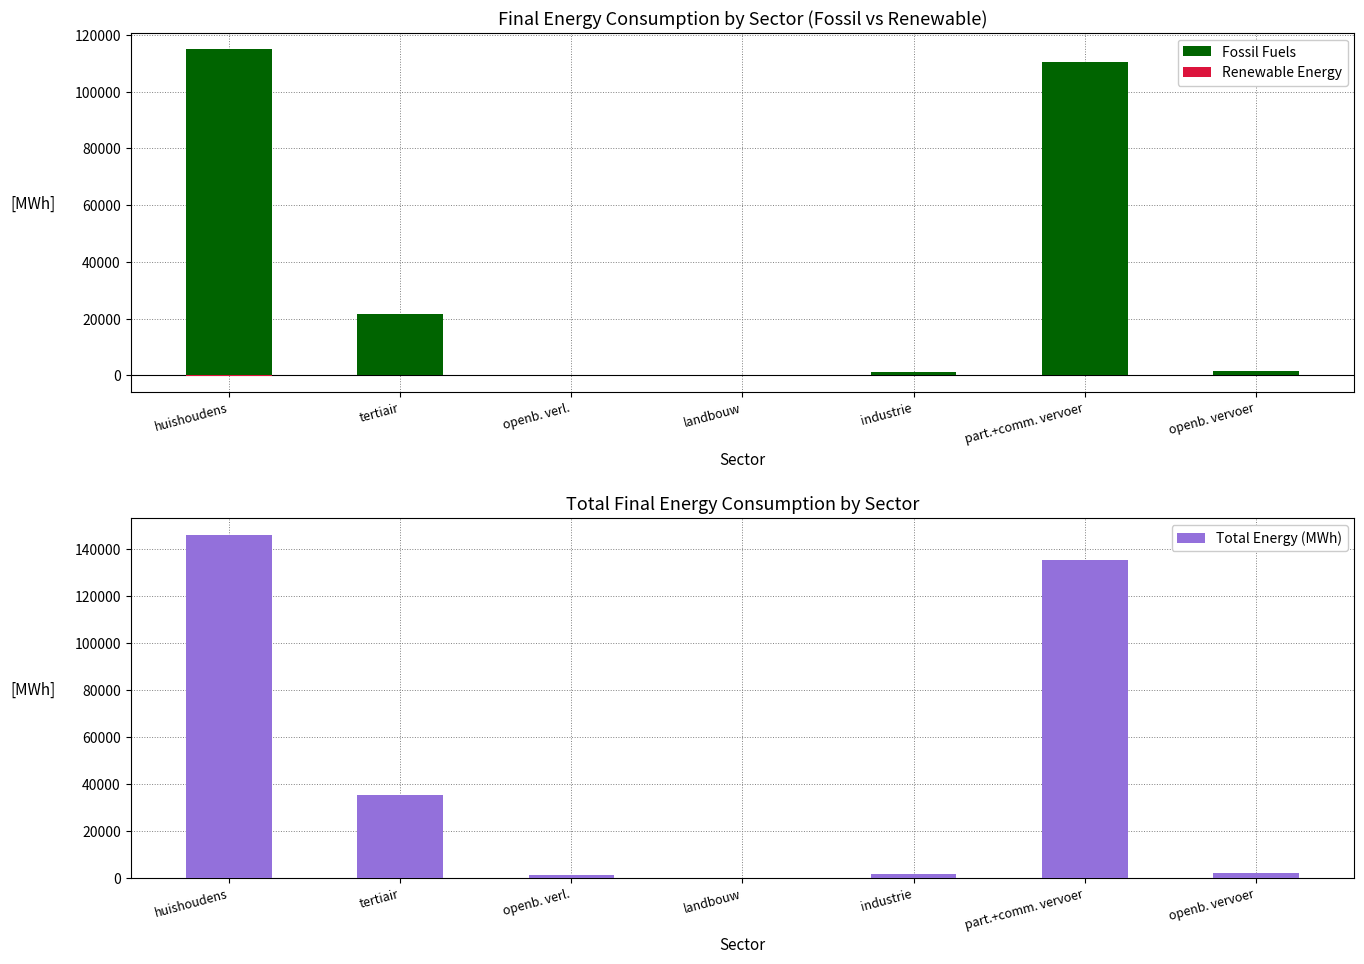

What is the approximate value of Fossil Fuels at tertiair?

21608.4